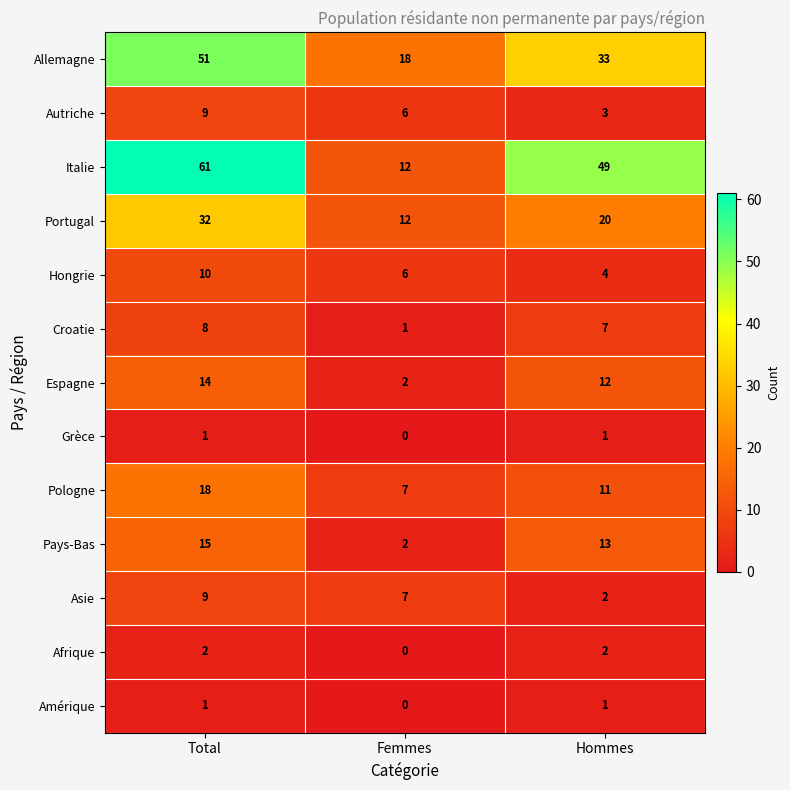

Which label corresponds to the largest value in the chart?

Total